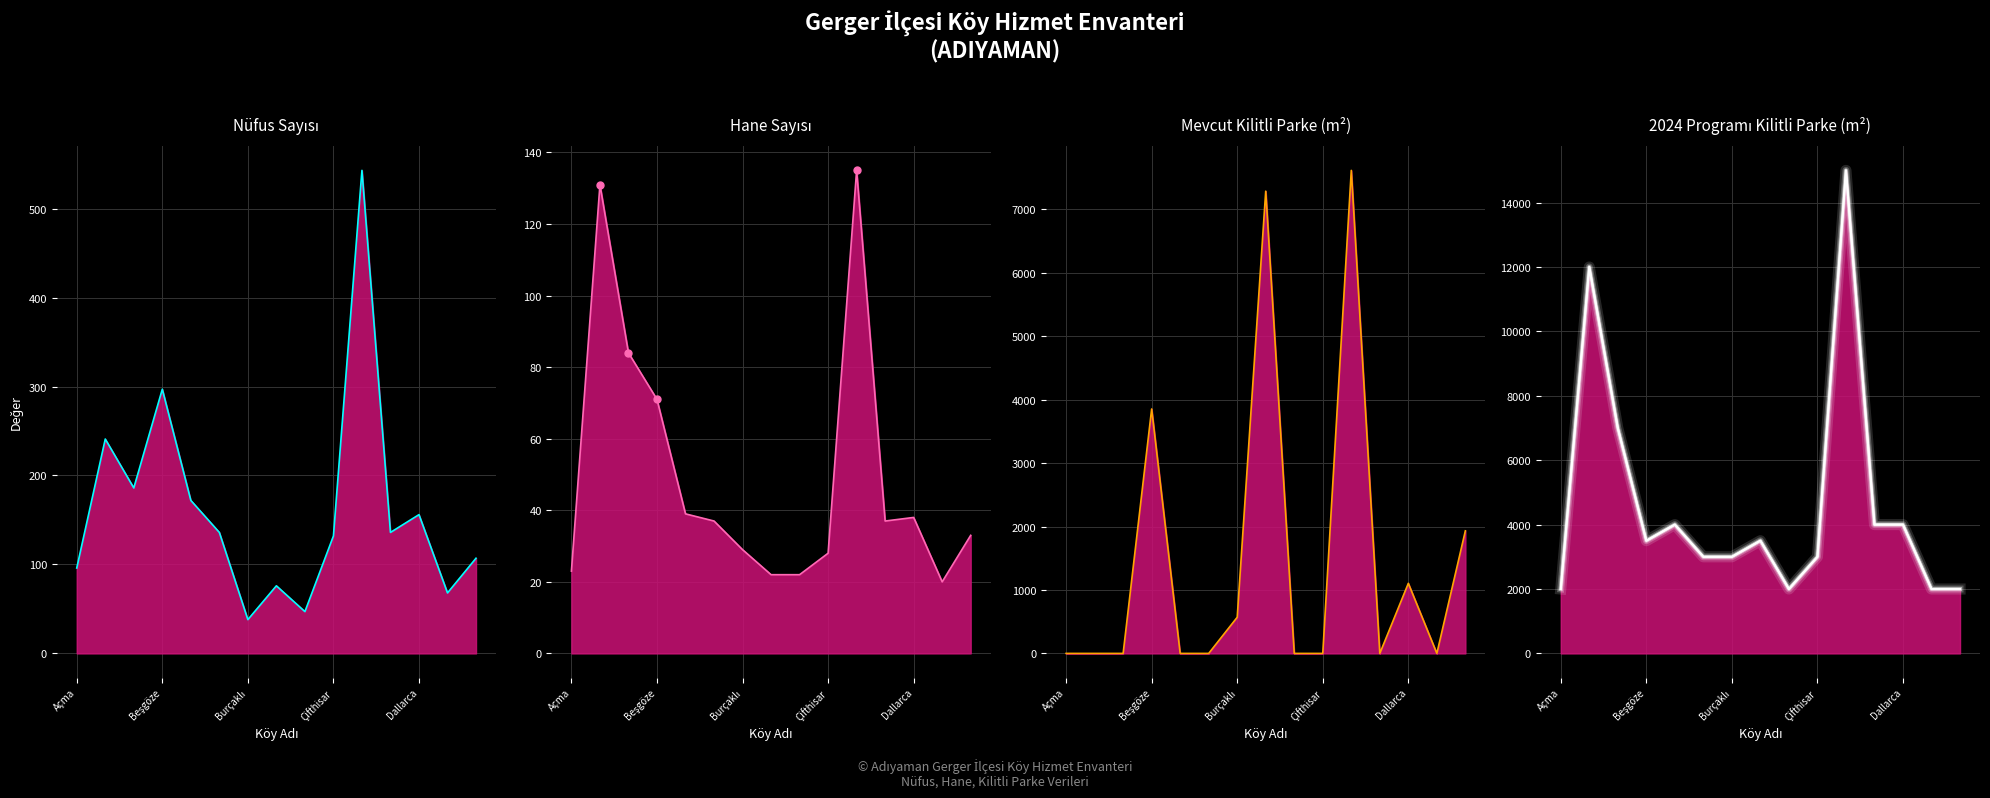

True or false: Hane Sayısı and 2024 Programı Kilitli Parke (m²) cross at least once.

False